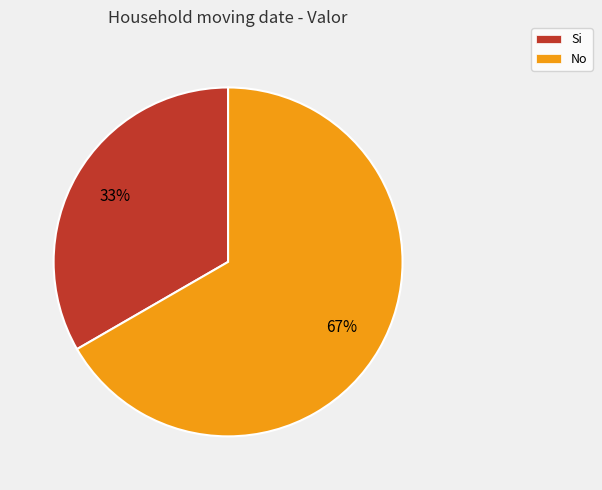

Count the number of slices in the pie.

2